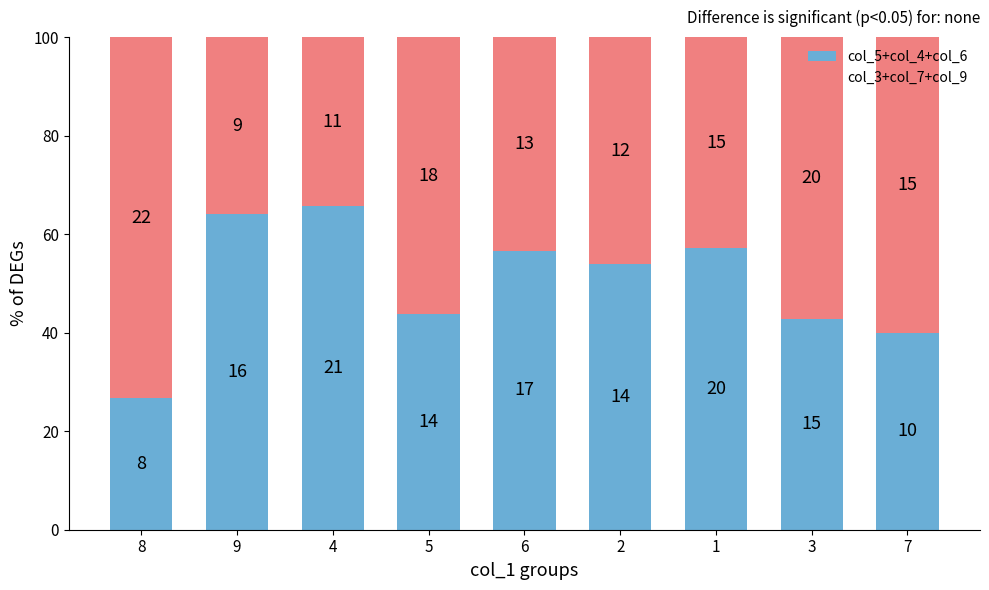

Which series has the largest total across all categories?

col_5+col_4+col_6